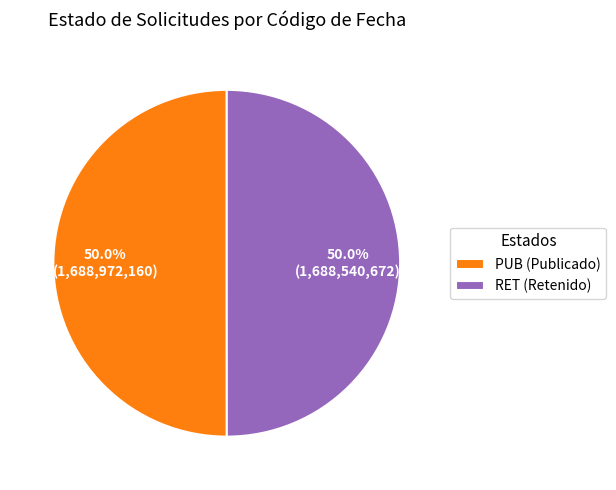

Count the number of slices in the pie.

2